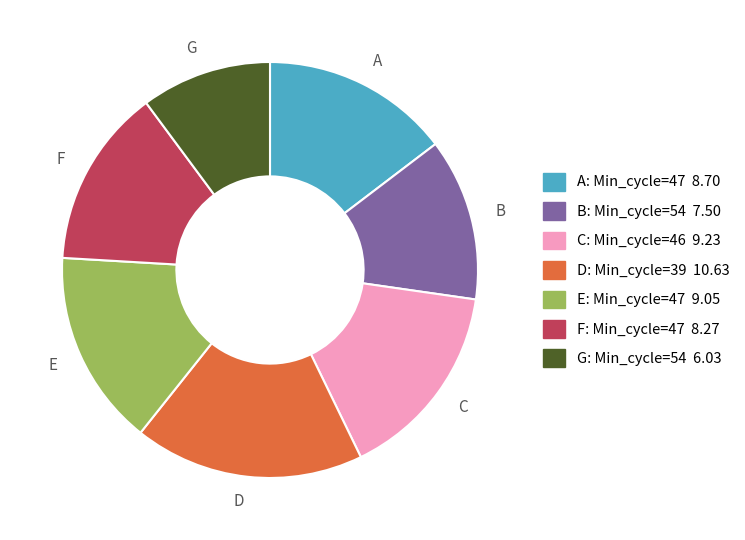

The F slice represents 26% of the pie. True or false?

False